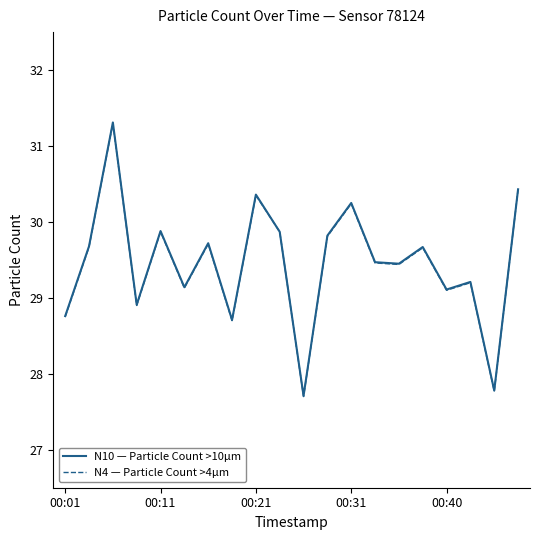

What is the maximum value shown in the chart?

31.3